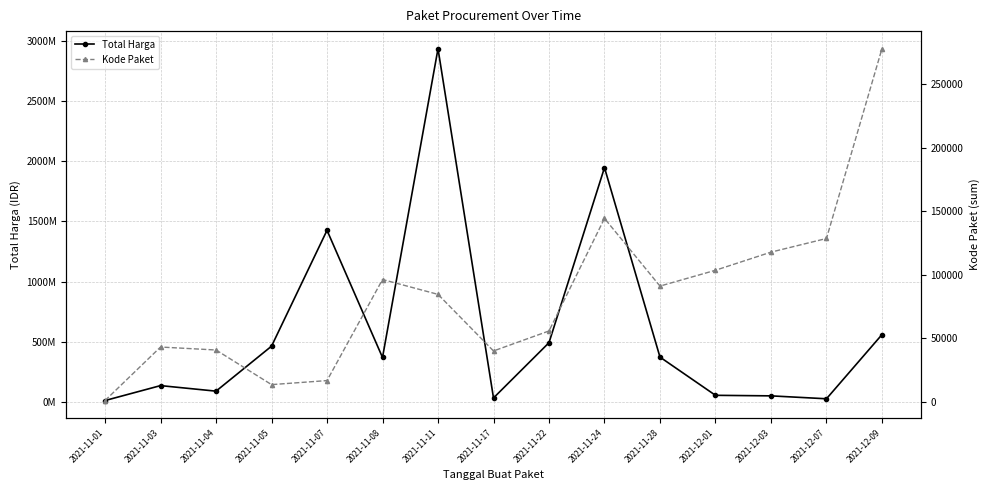

At 2021-11-17, list the series in order from smallest to largest.

Kode Paket, Total Harga